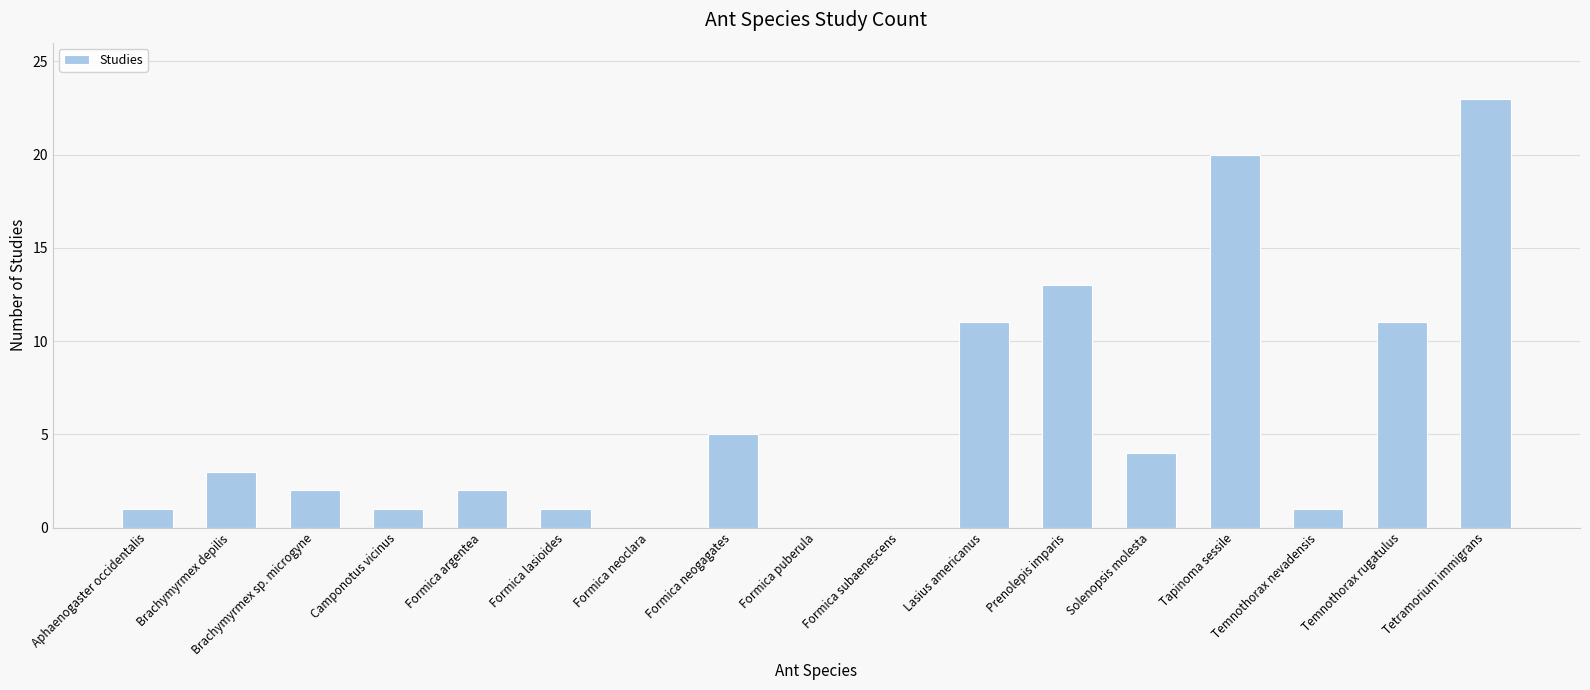

How many data points does each series have?

17